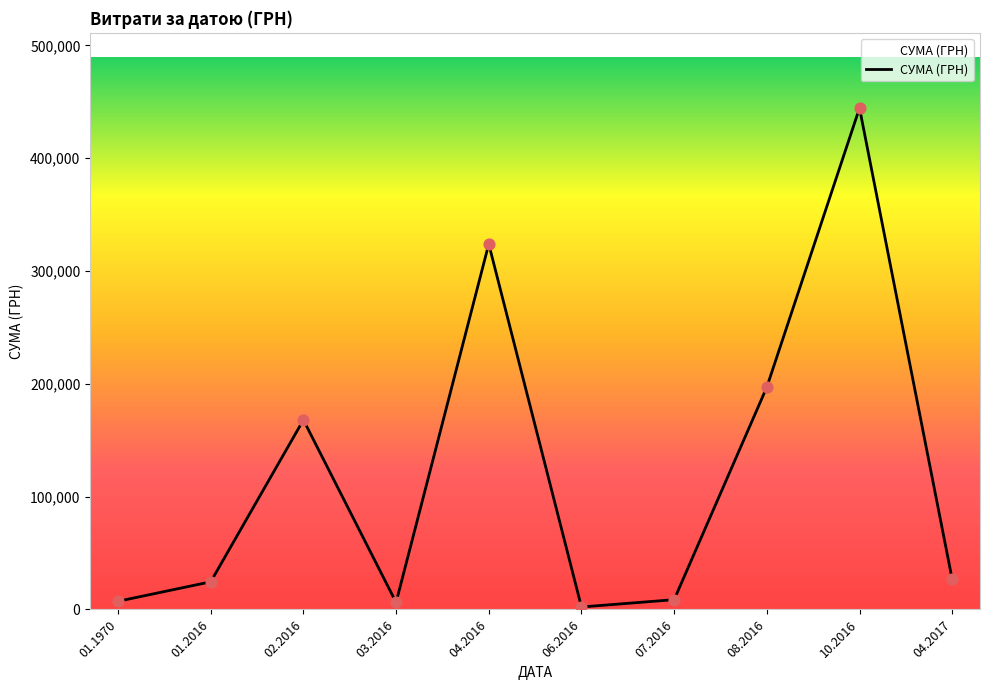

Which has a higher value, 07.2016 or 04.2016?

04.2016